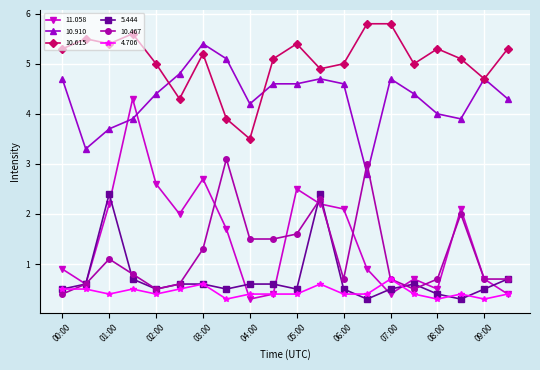

At how many categories does at least one series exceed 1?

20